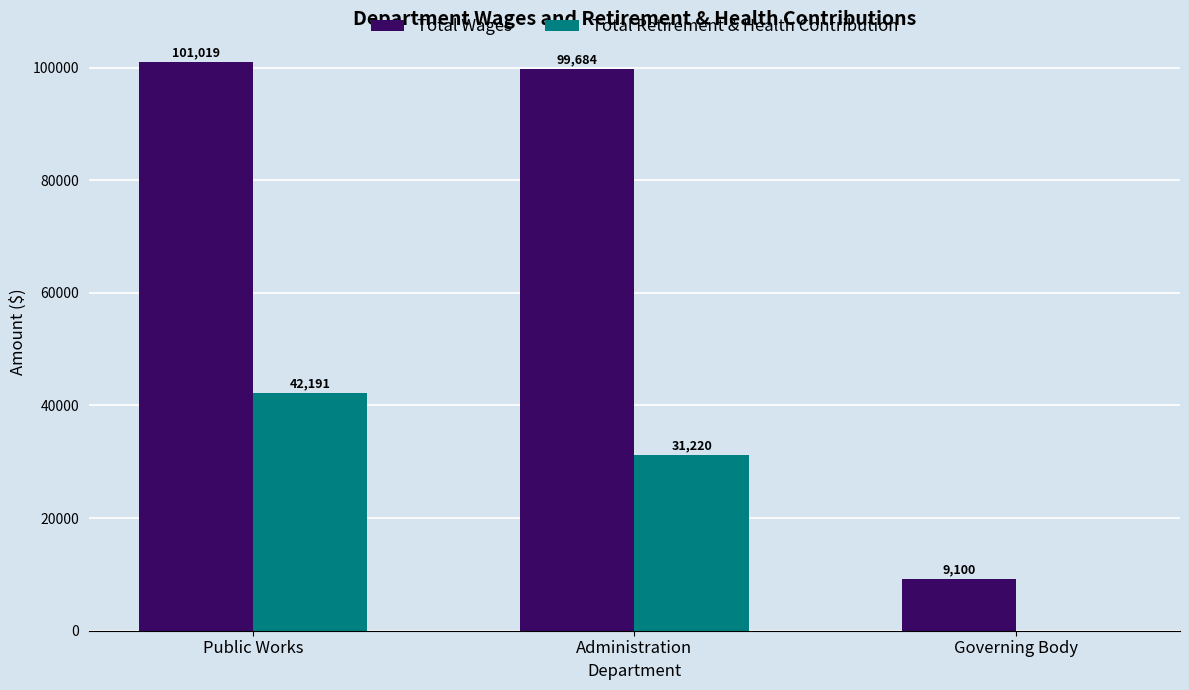

How many groups of bars are there?

3